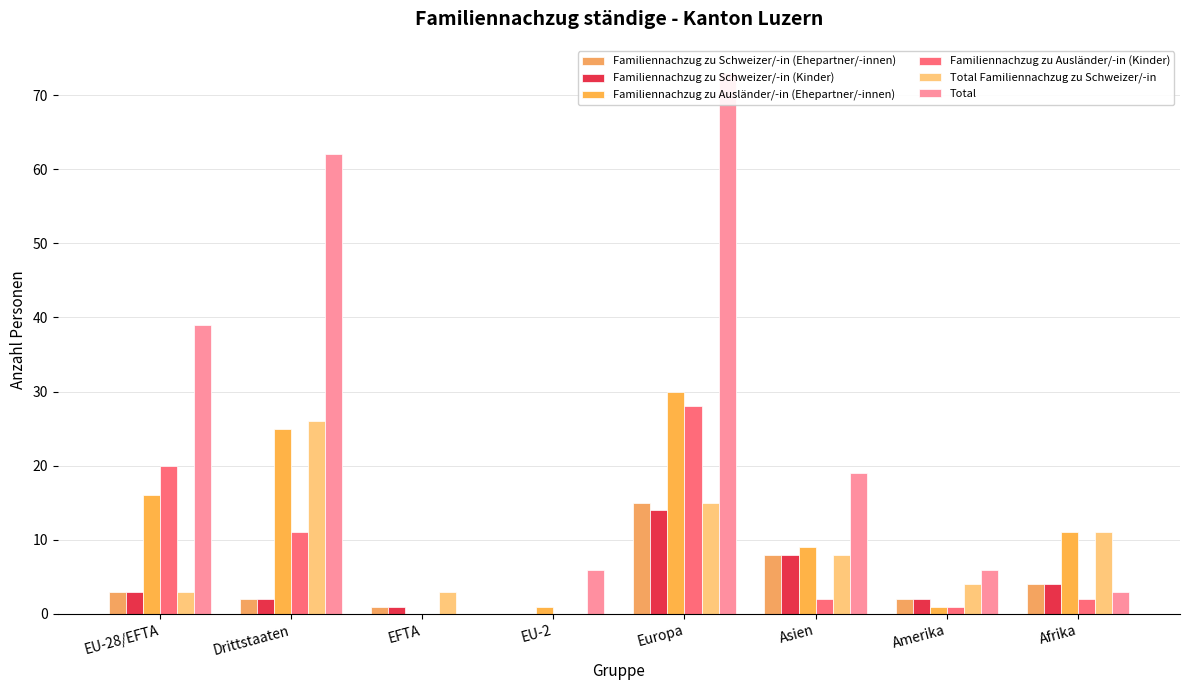

What is the sum of the Familiennachzug zu Ausländer/-in (Ehepartner/-innen) values at EU-2 and Afrika?

12